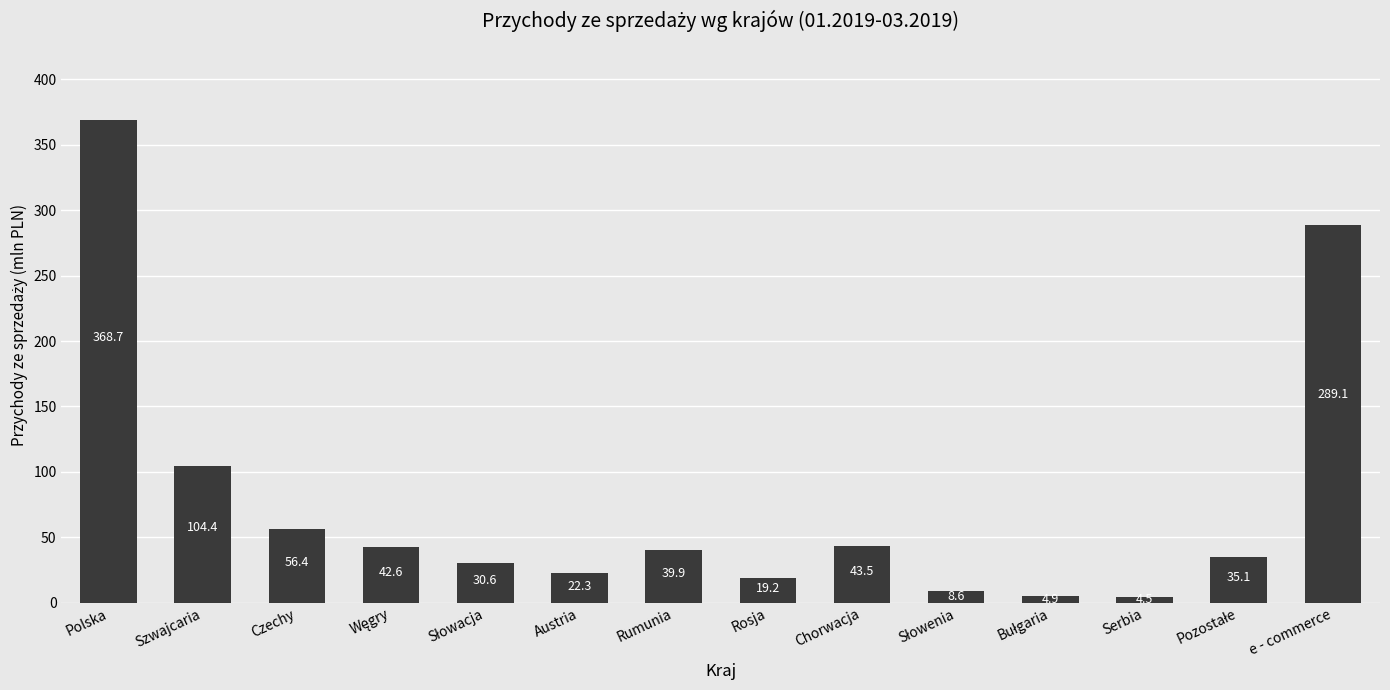

How many categories are shown in the chart?

14